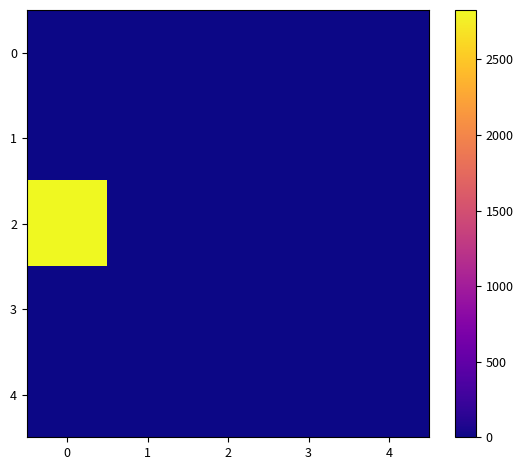

What is the spread (max minus min) of values at 0?

2826.8